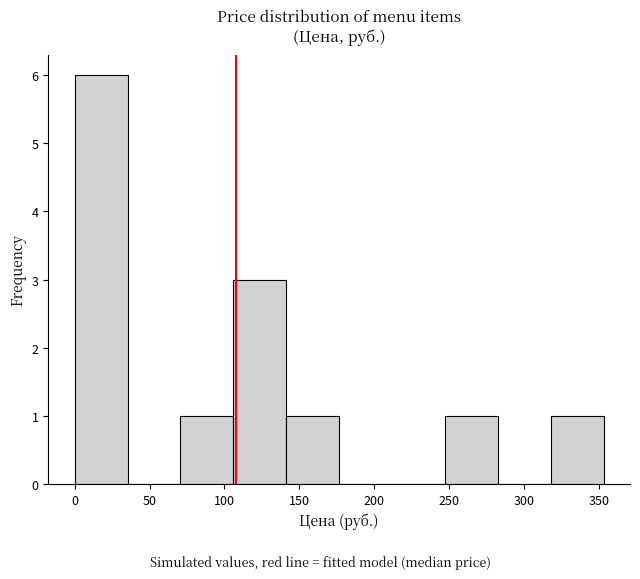

How tall is the bar that spans 245 to 280 on the x-axis? Neither the bar edges nor the heights are printed on the chart, so give them approximately, as read against the axes.

1